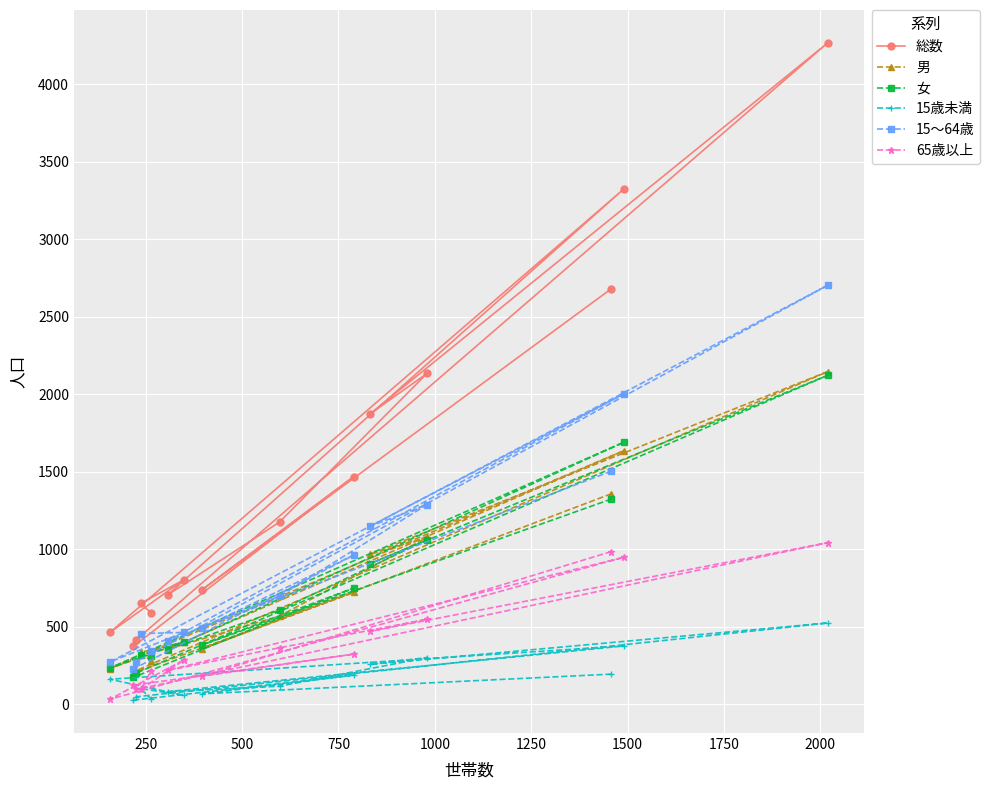

How many data points in 65歳以上 are above 284?

7